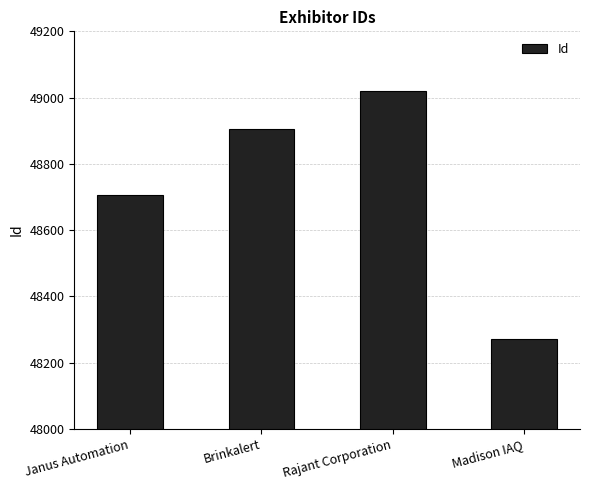

What is the sum of all values?

194902